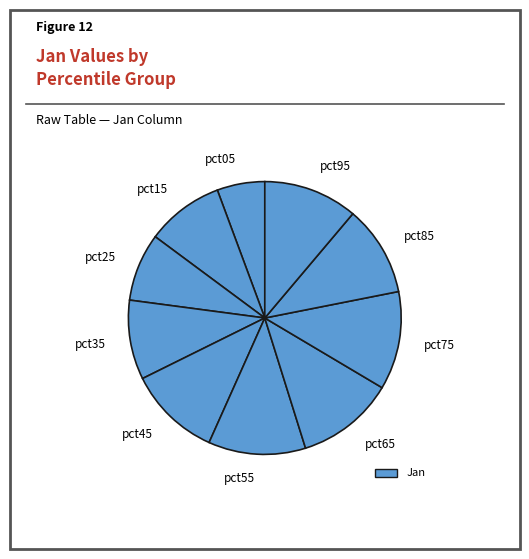

Do pct95 and pct45 together represent more than half of the pie?

No